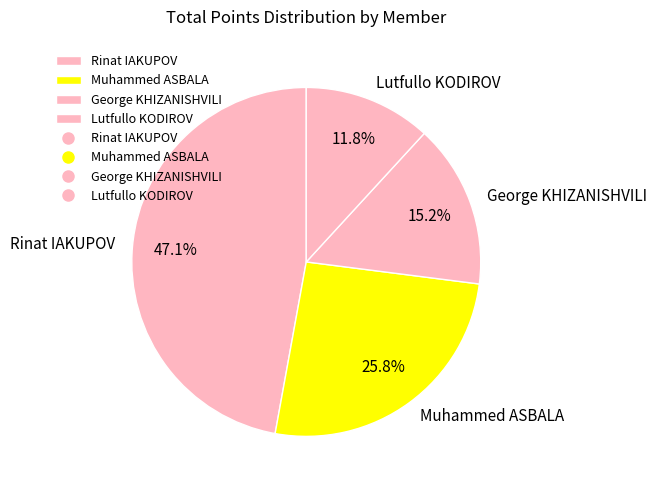

Is the sum of George KHIZANISHVILI and Lutfullo KODIROV greater than half?

No